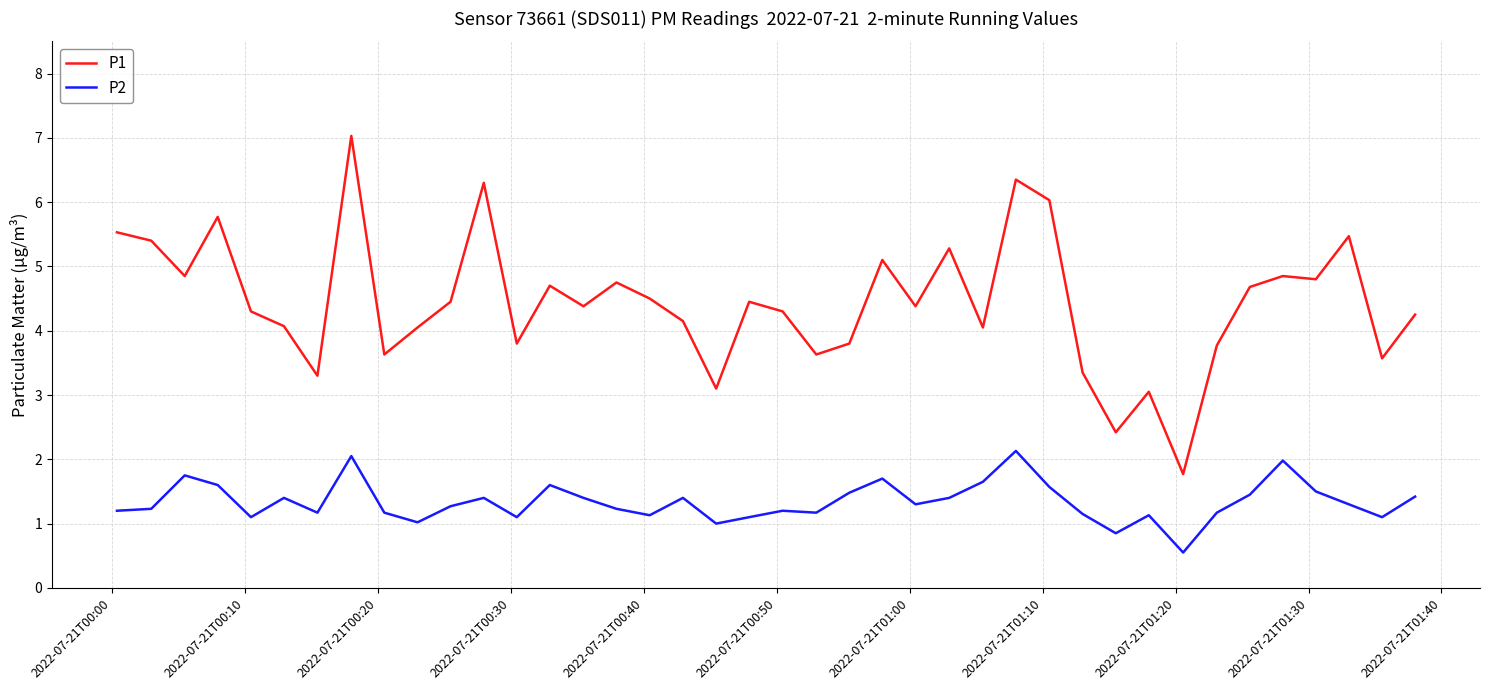

List the series in order of their peak value, highest first.

P1, P2